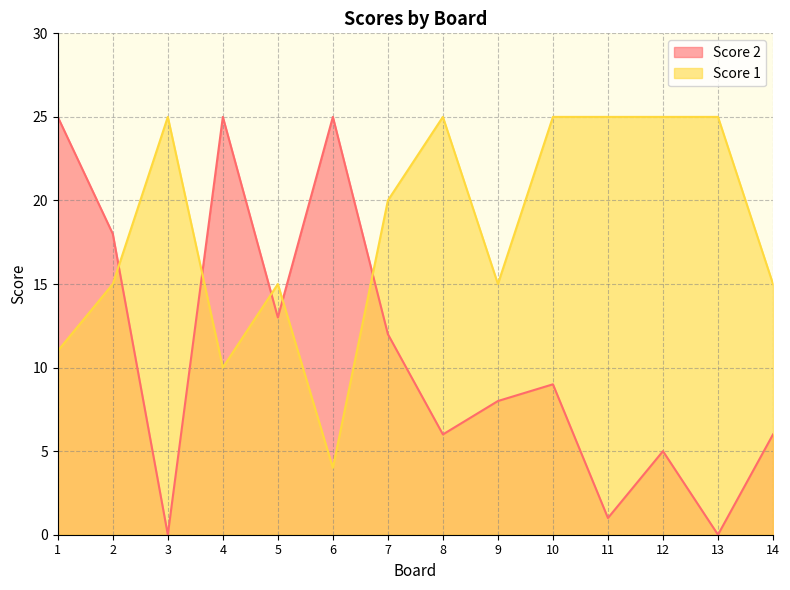

In Score 1, how many points are higher than both neighbors (excluding endpoints)?

3